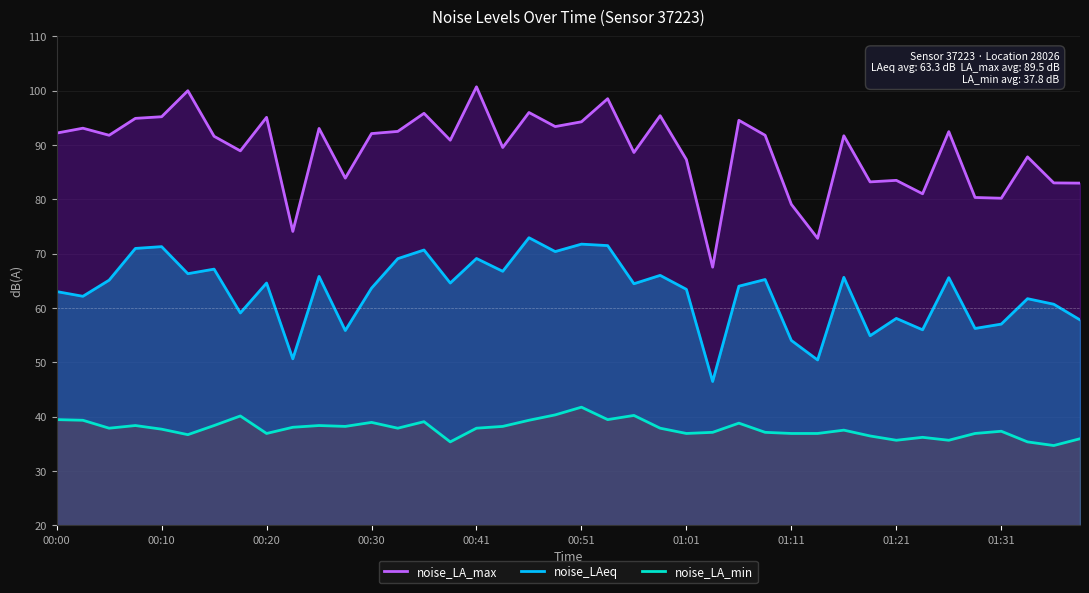

The value of noise_LA_min at 18 is 67.1. True or false?

False